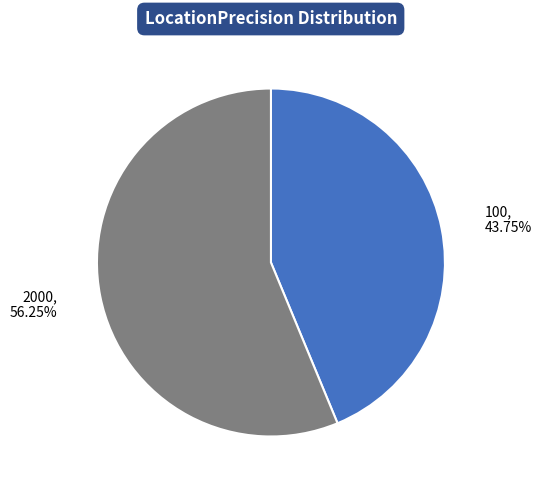

Does any single category account for the majority?

Yes